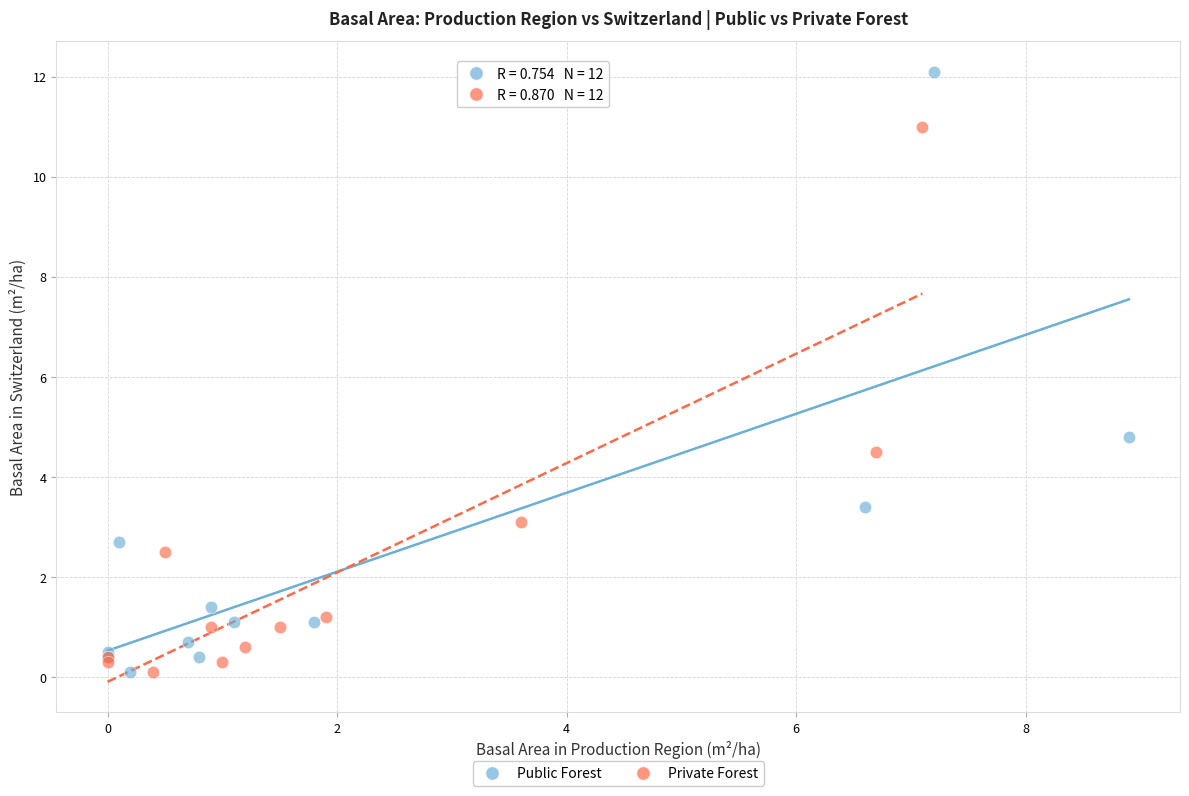

Which series has the widest spread of Y values?

Public Forest